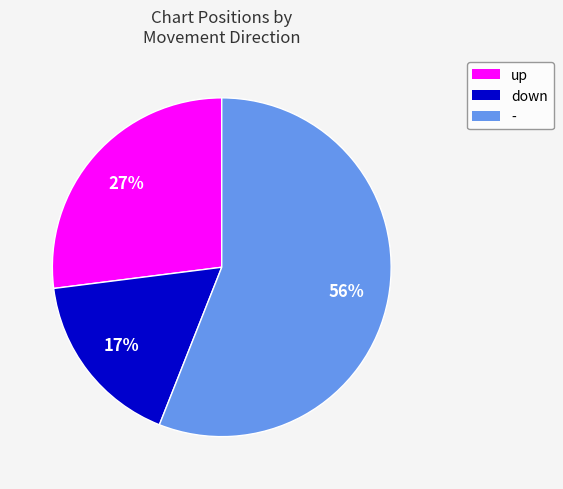

Count the number of slices in the pie.

3